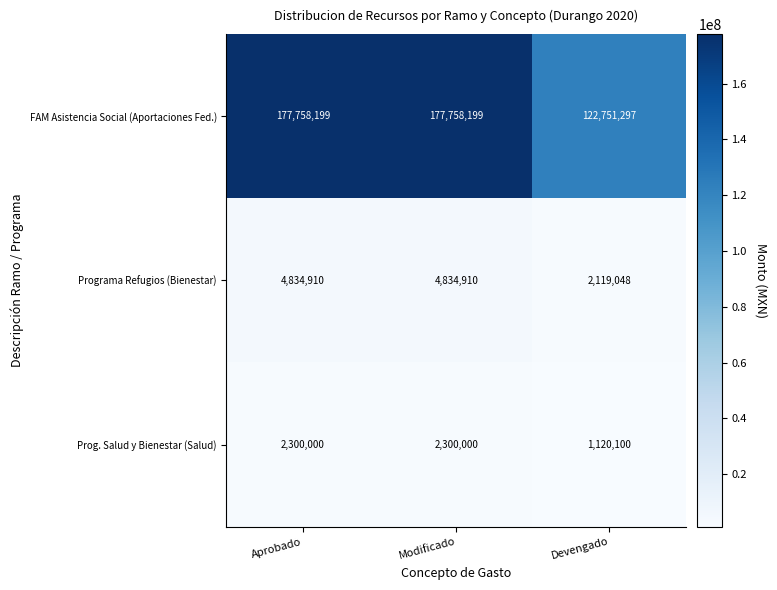

Rank the series by their maximum value, from lowest to highest.

Prog. Salud y Bienestar (Salud), Programa Refugios (Bienestar), FAM Asistencia Social (Aportaciones Fed.)